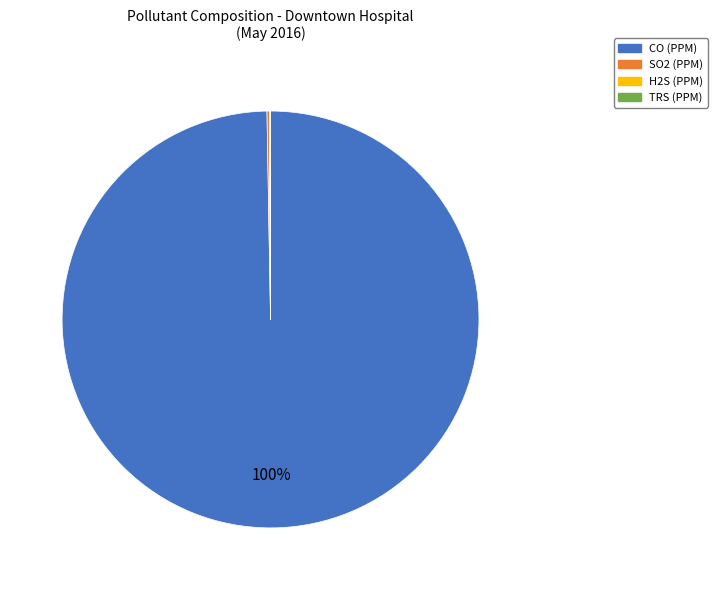

Is there any slice that represents more than half of the pie?

Yes